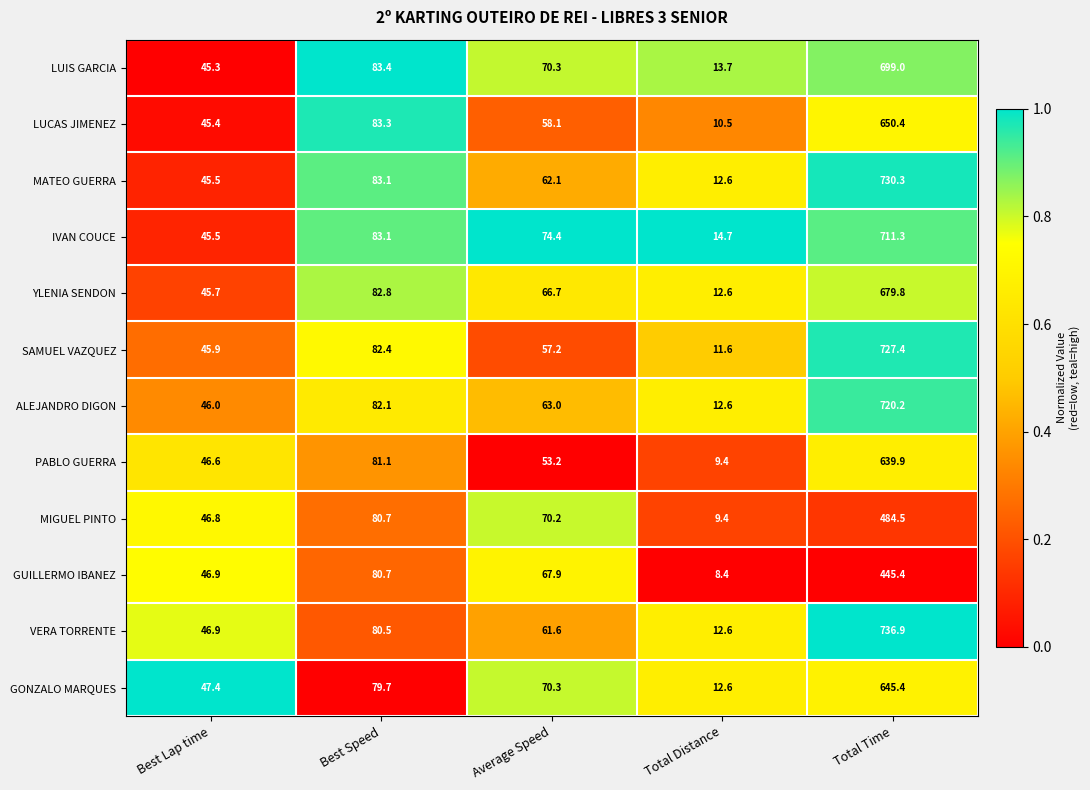

Which series has the widest spread of values?

VERA TORRENTE